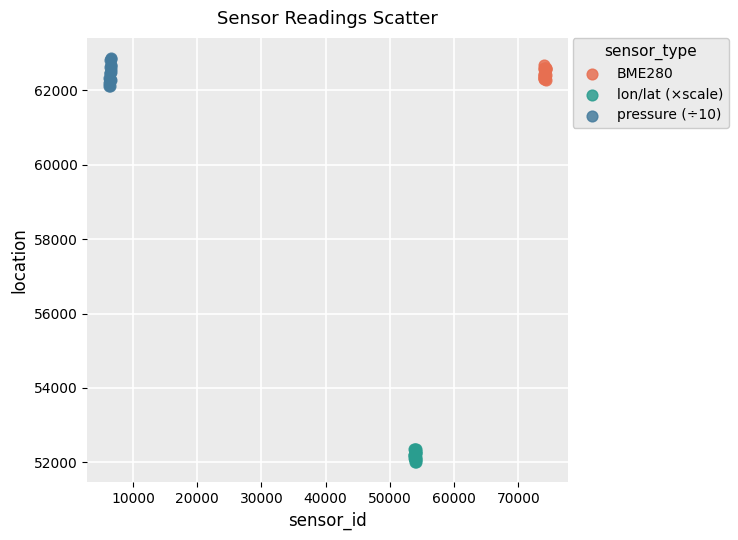

Which series reaches the minimum Y coordinate?

lon/lat (×scale)